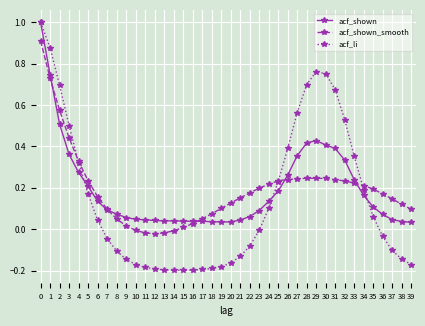

Which series has the widest spread of values?

acf_li